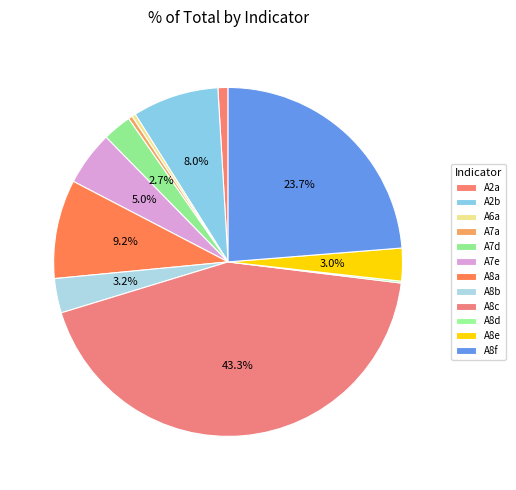

To the nearest percent, what portion does A2a represent?

1%